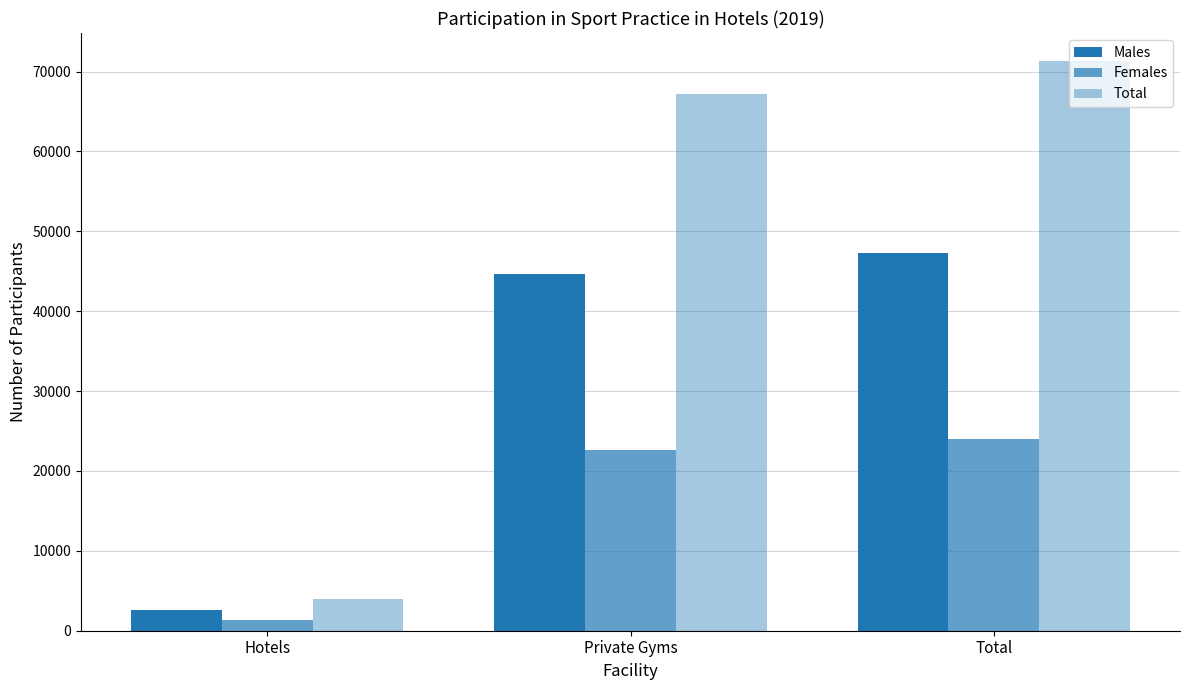

What position from the right is Private Gyms?

2